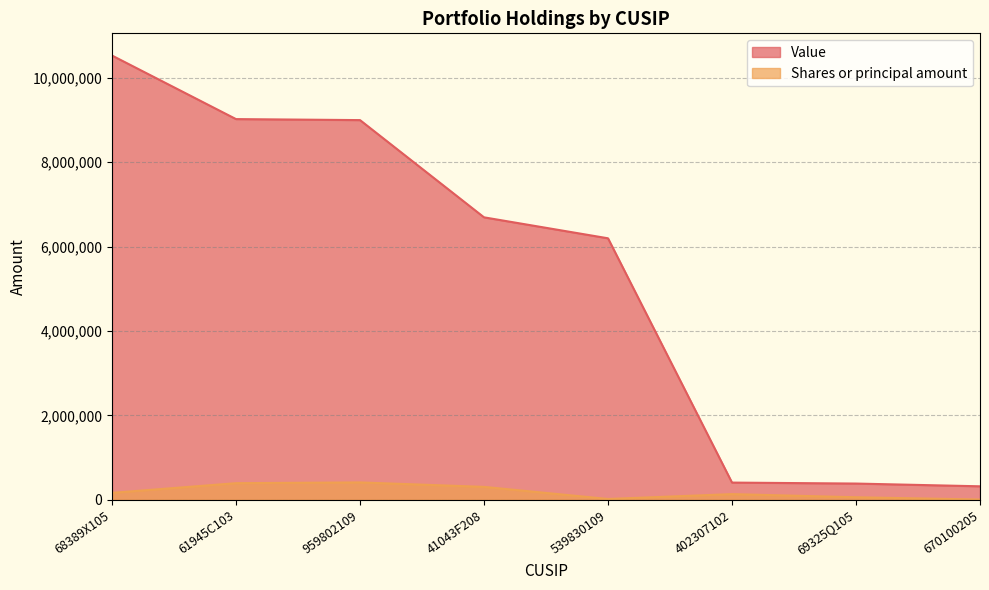

Does the chart have visible grid lines?

Yes